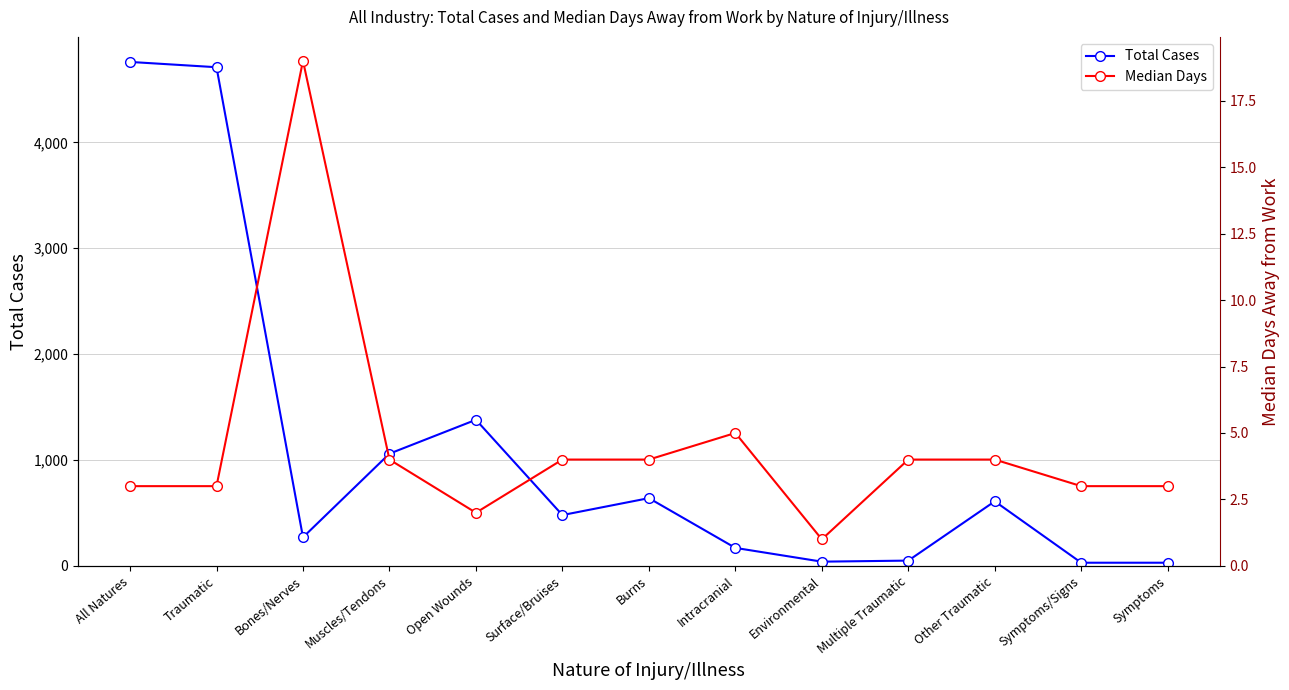

What are all the series names shown in the legend?

Total Cases, Median Days